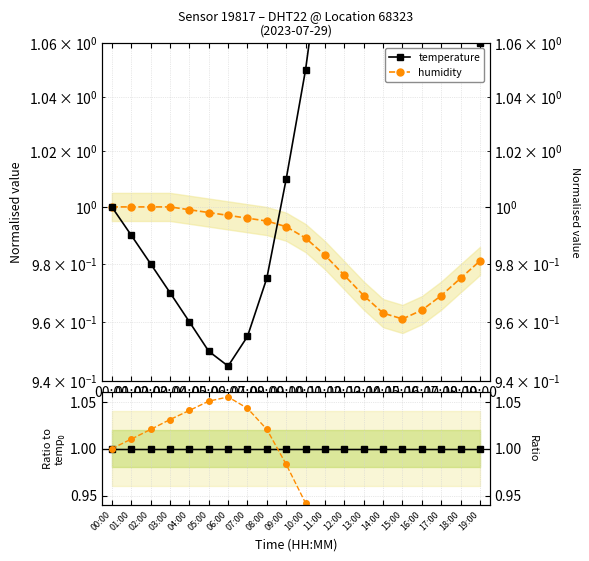

The temperature series shows 1.0 at 17:00. True or false?

True